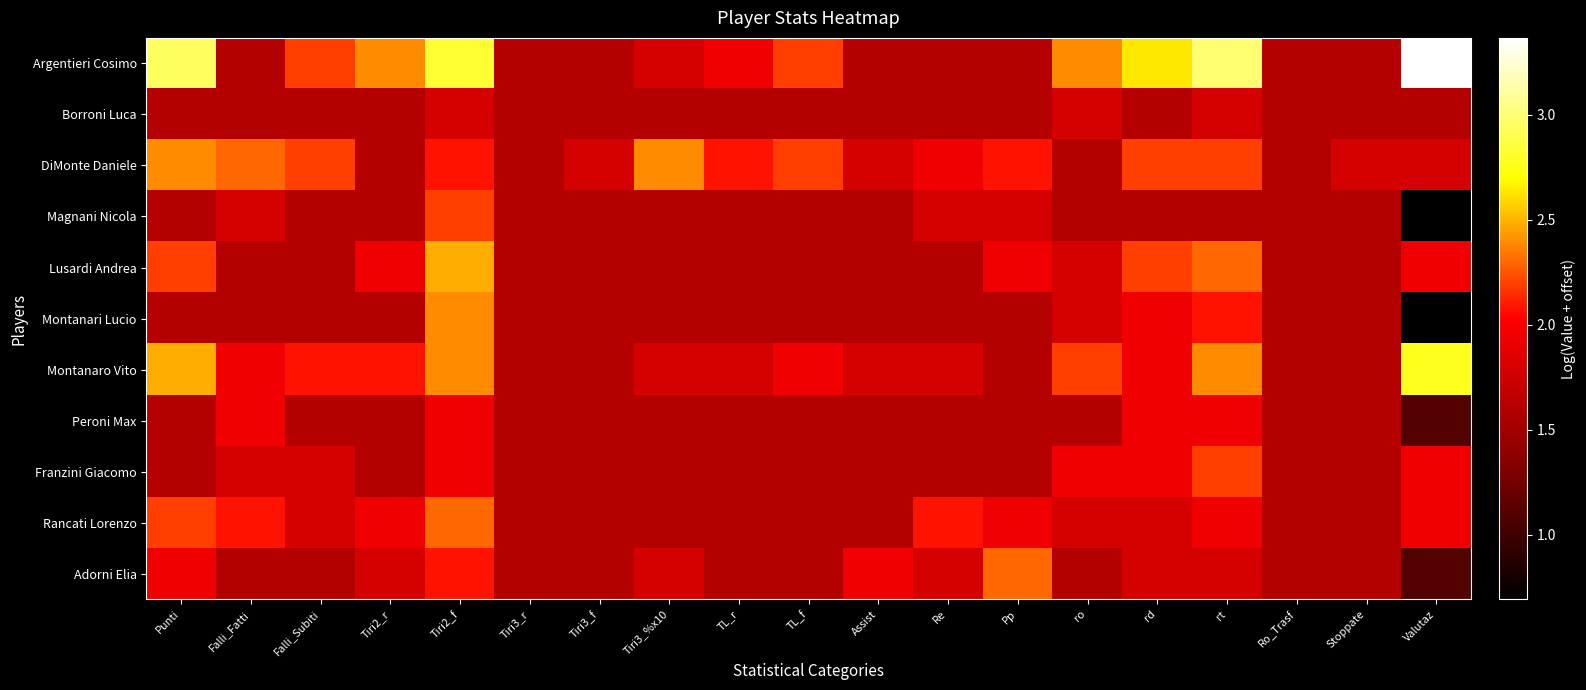

Which series has the largest total across all categories?

Argentieri Cosimo